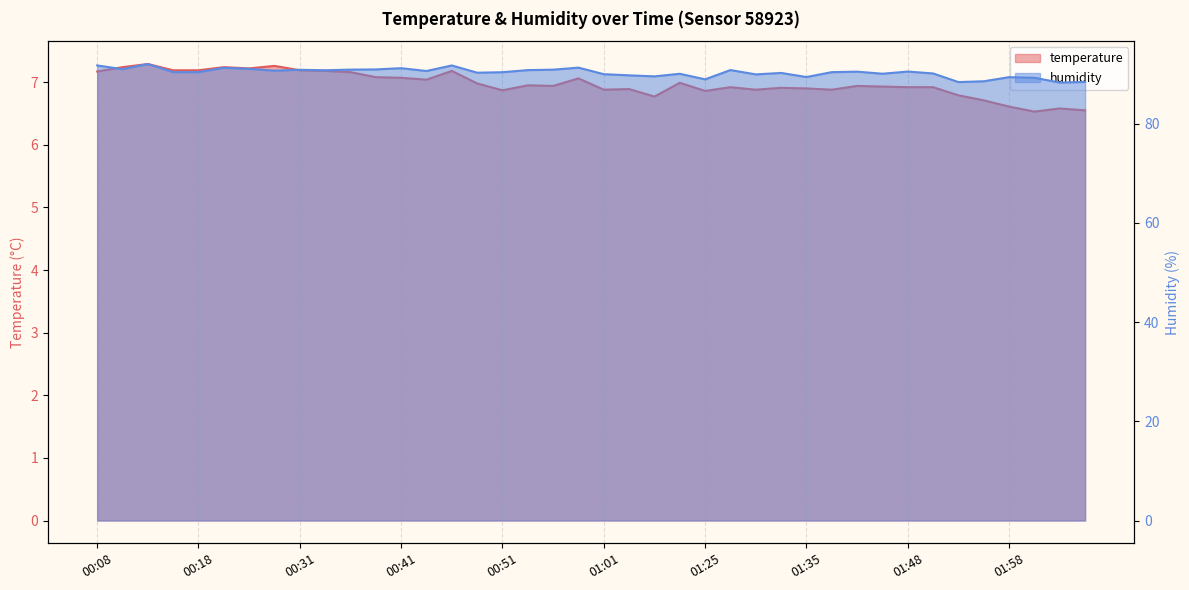

What is the spread (max minus min) of values at 15?

83.3